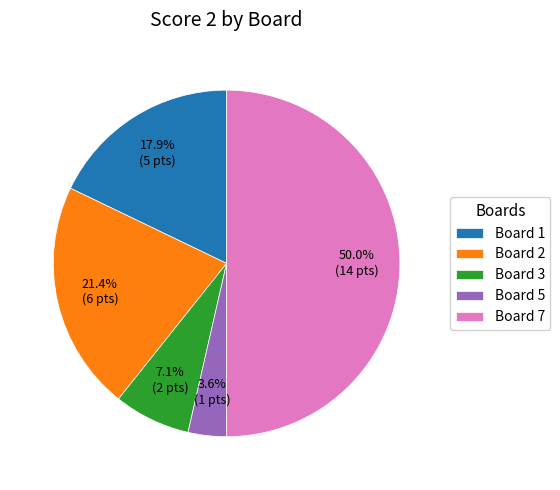

What is the largest slice in the pie chart?

Board 7